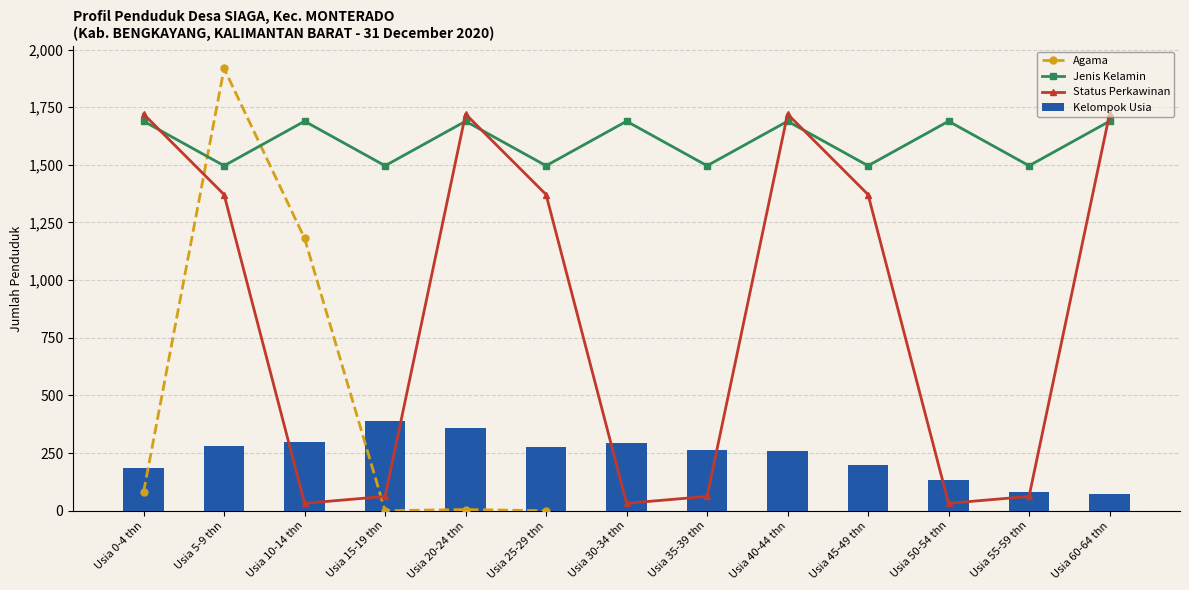

What is the approximate value at Usia 10-14 thn?

296